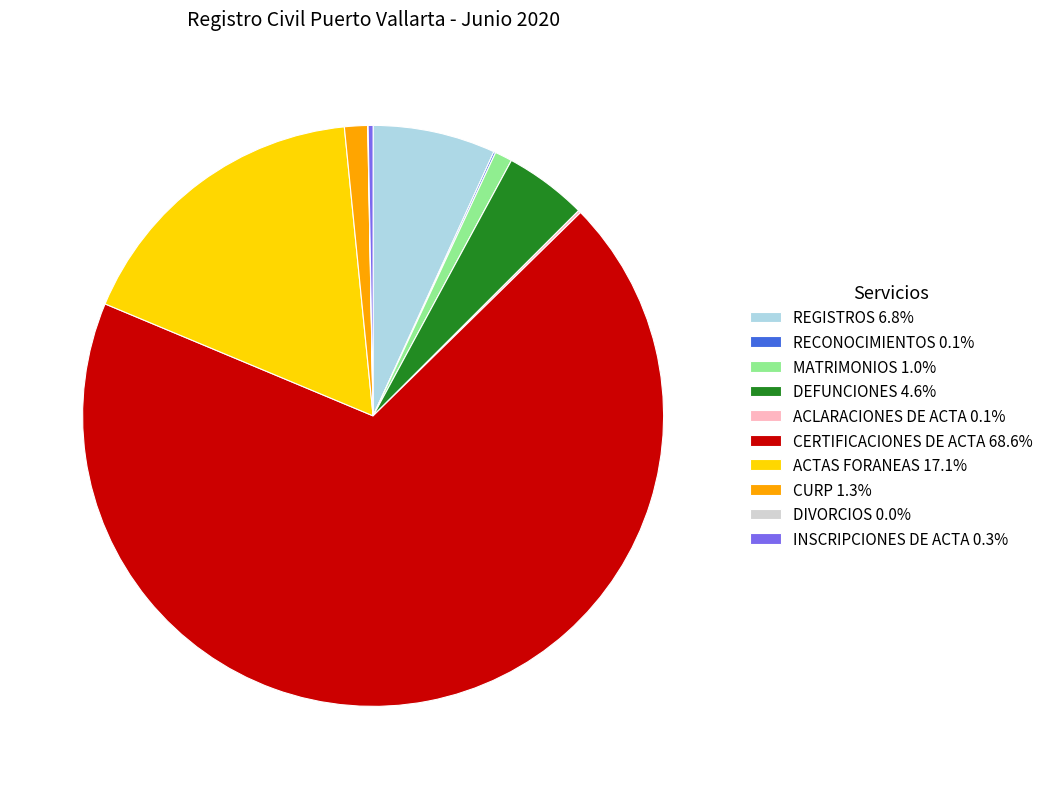

Combined, do ACTAS FORANEAS 17.1% and REGISTROS 6.8% account for over 50%?

No